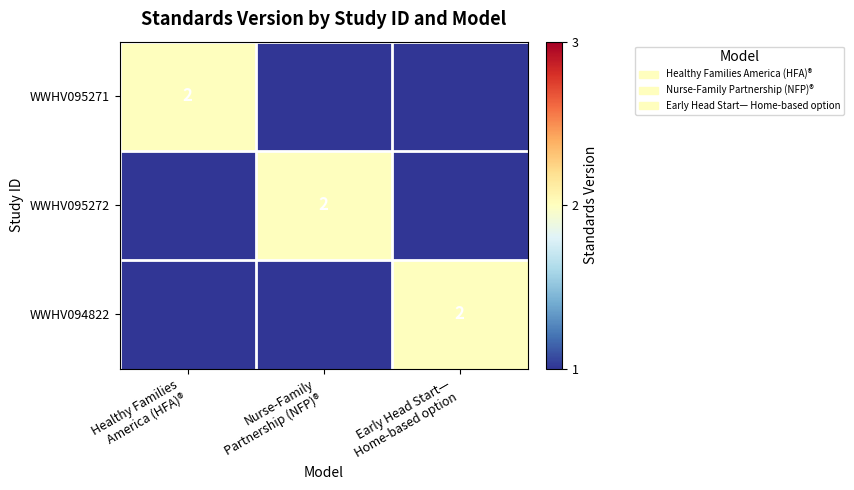

Between Nurse-Family
Partnership (NFP)® and Early Head Start—
Home-based option, which is larger?

Nurse-Family
Partnership (NFP)®